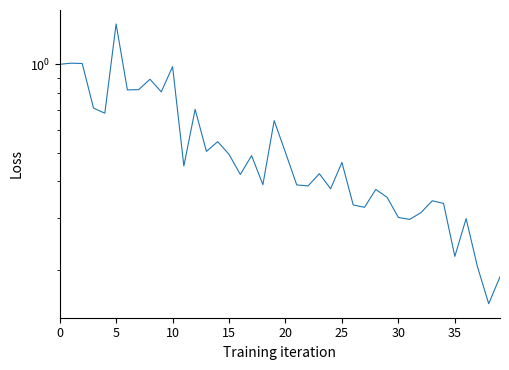

Which has a higher value, 24 or 22?

22